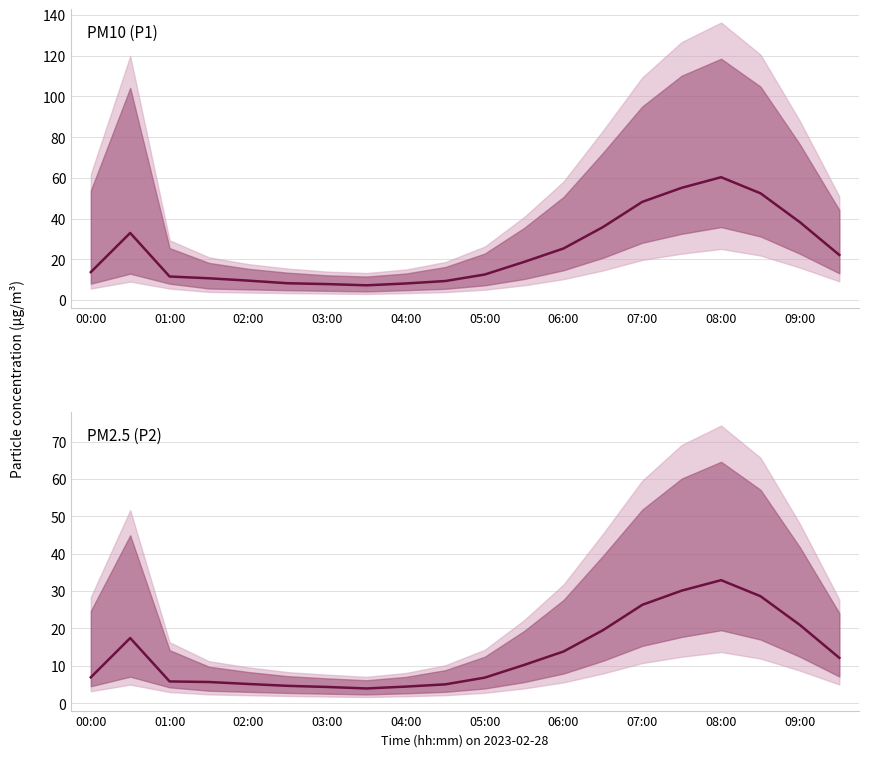

In PM2.5 (P2), how many points are lower than both neighbors (excluding endpoints)?

1